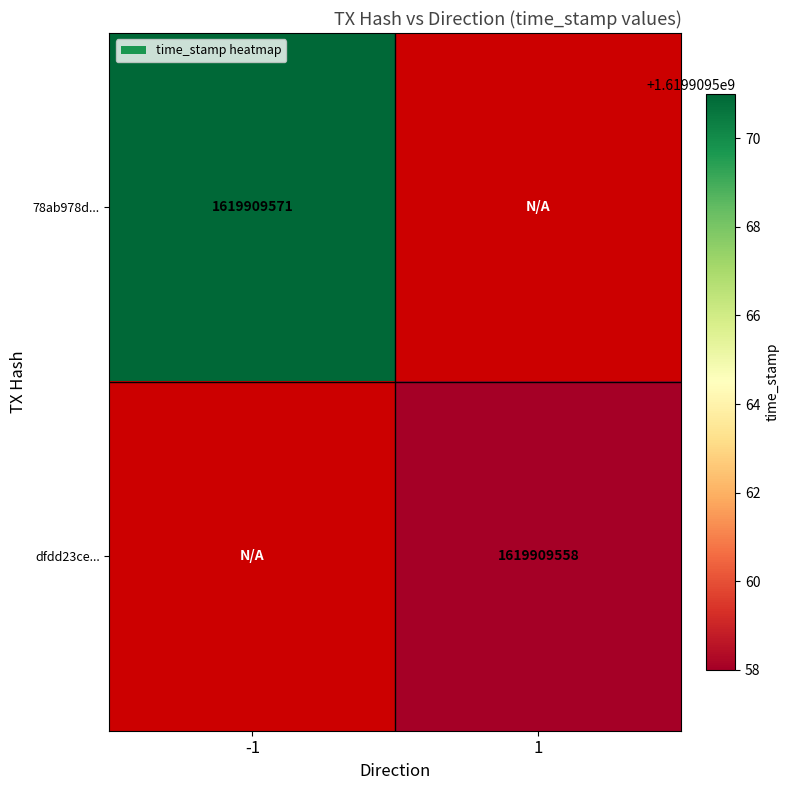

What is the spread (max minus min) of values at time_stamp?

13